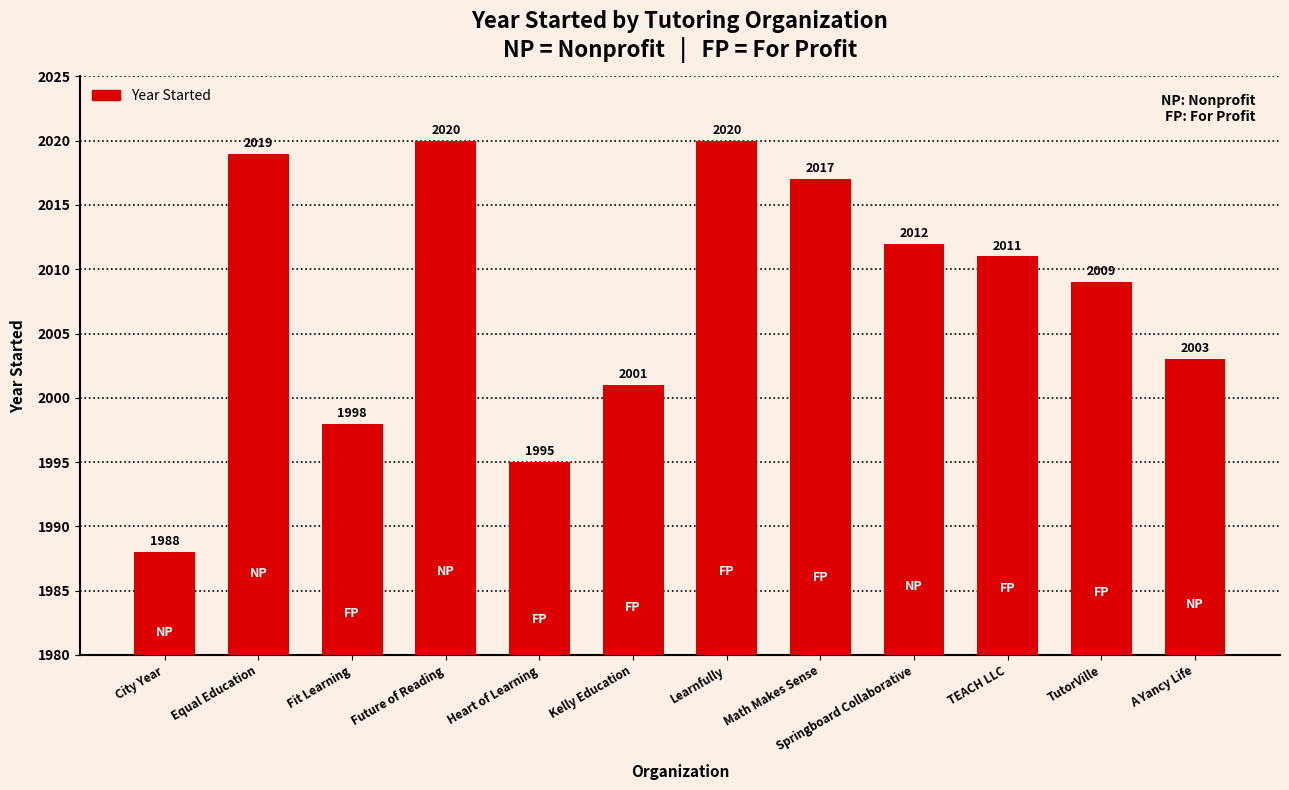

Reading left to right, transcribe all the data shown in this chart.

City Year=1988	Equal Education=2019	Fit Learning=1998	Future of Reading=2020	Heart of Learning=1995	Kelly Education=2001	Learnfully=2020	Math Makes Sense=2017	Springboard Collaborative=2012	TEACH LLC=2011	TutorVille=2009	A Yancy Life=2003